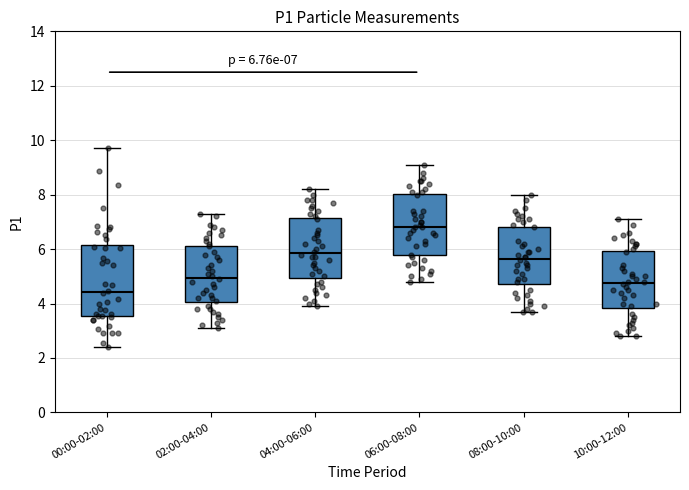

Which box has the lowest median line?

00:00-02:00